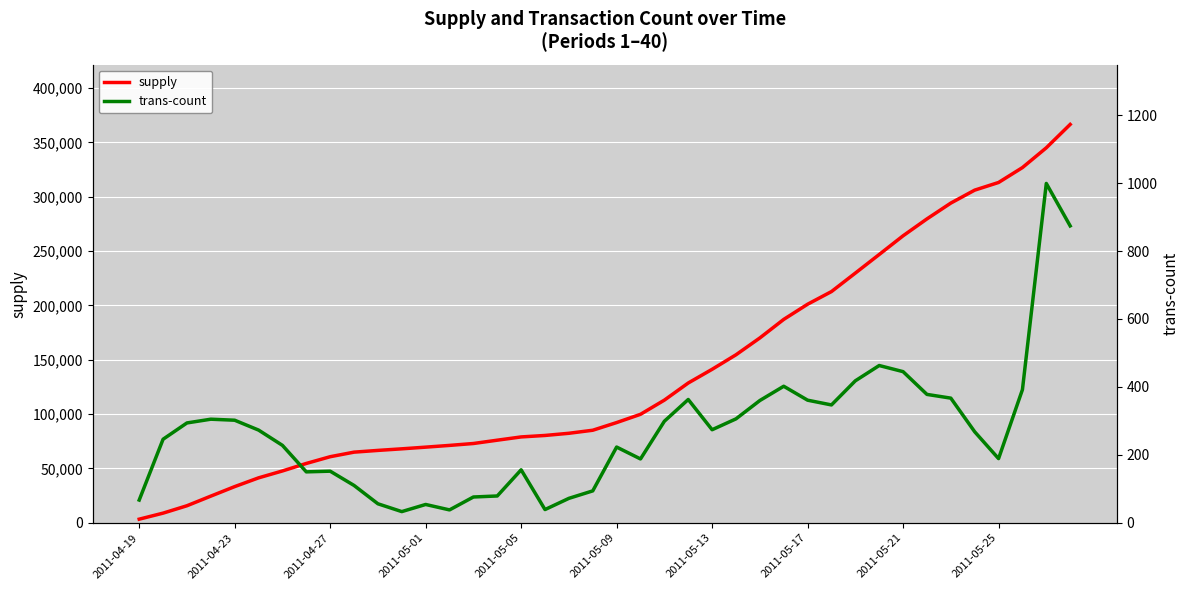

What is the value of the supply point at the 1st from the left?

3350